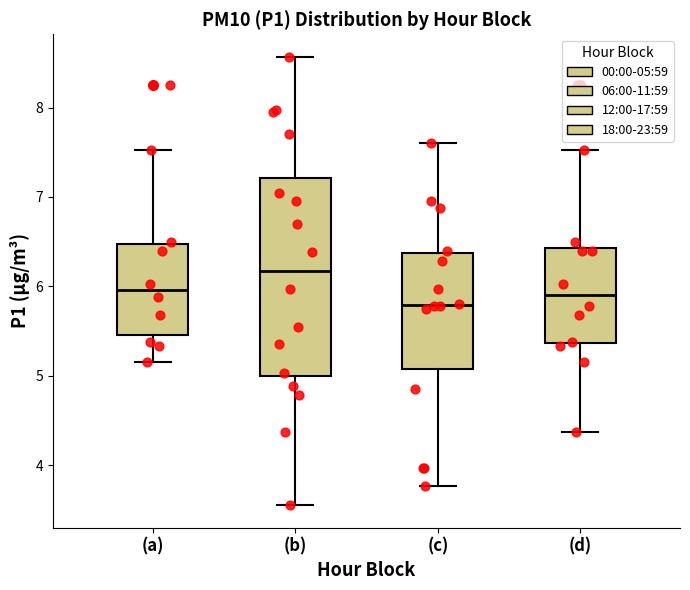

Comparing the boxes themselves (not the whiskers), which one is the tallest?

(b)